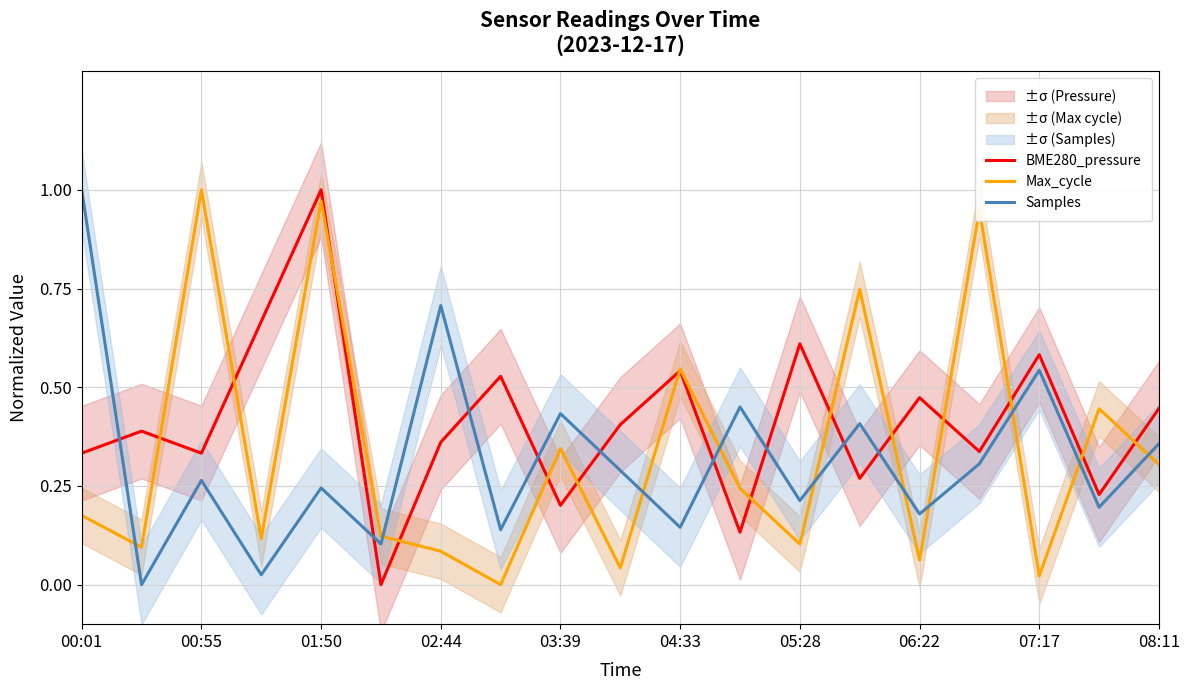

What is the label of the 1st point from the left?

00:01